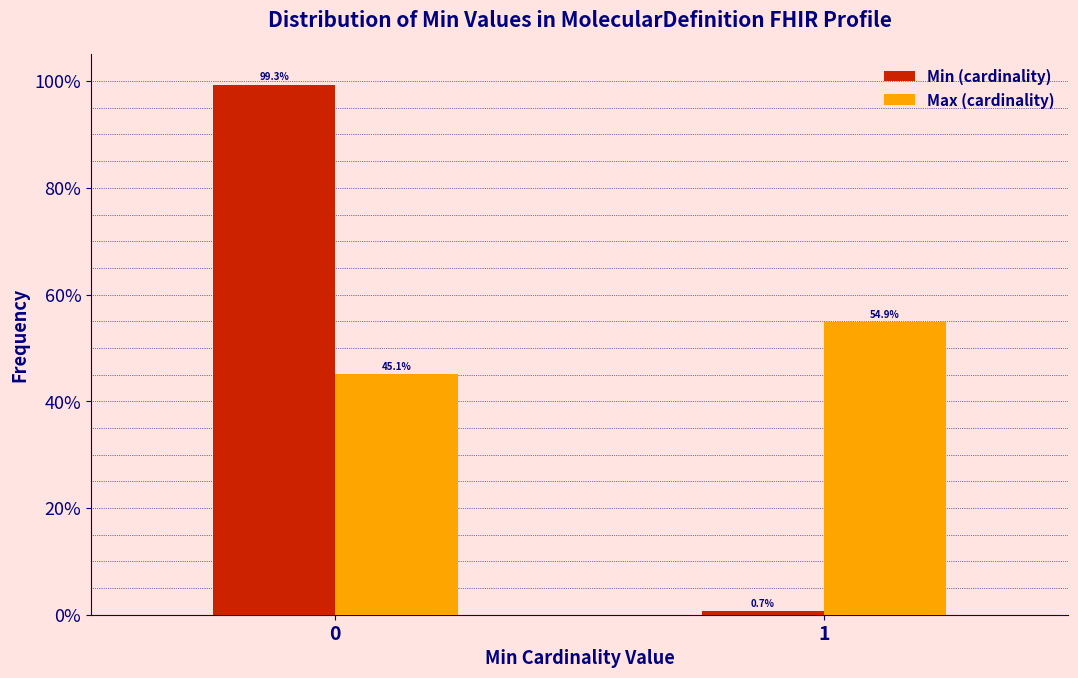

Are the bars grouped side by side (vs. stacked)?

Yes